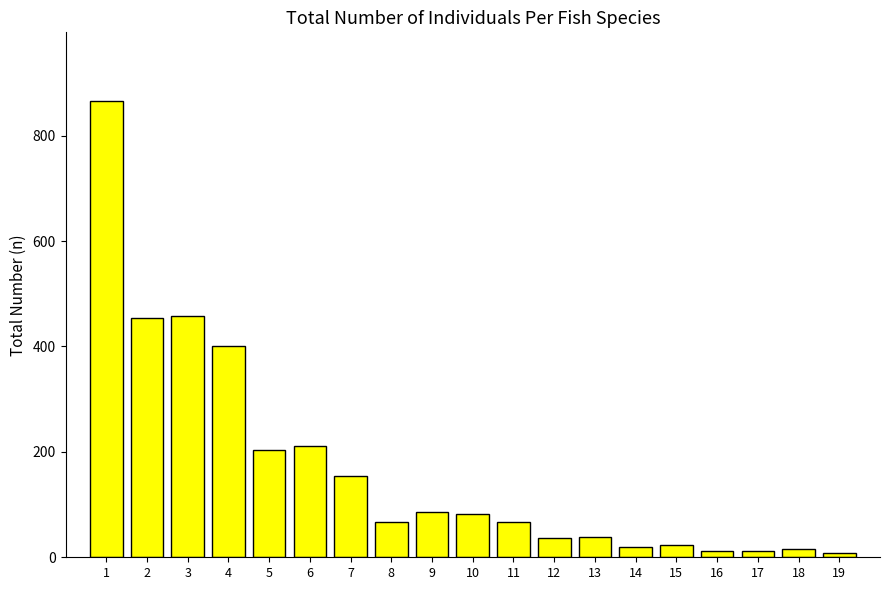

Approximately how many times larger is the value at 1 compared to 10?

10.4